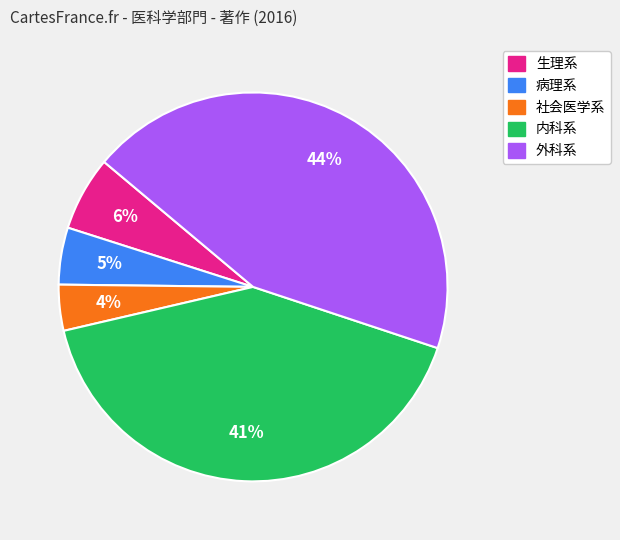

Count the number of slices in the pie.

5